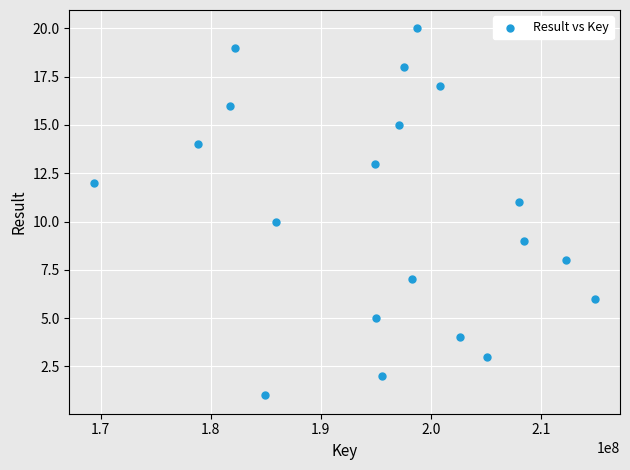

What is the range of X values (max minus min)?

45447738